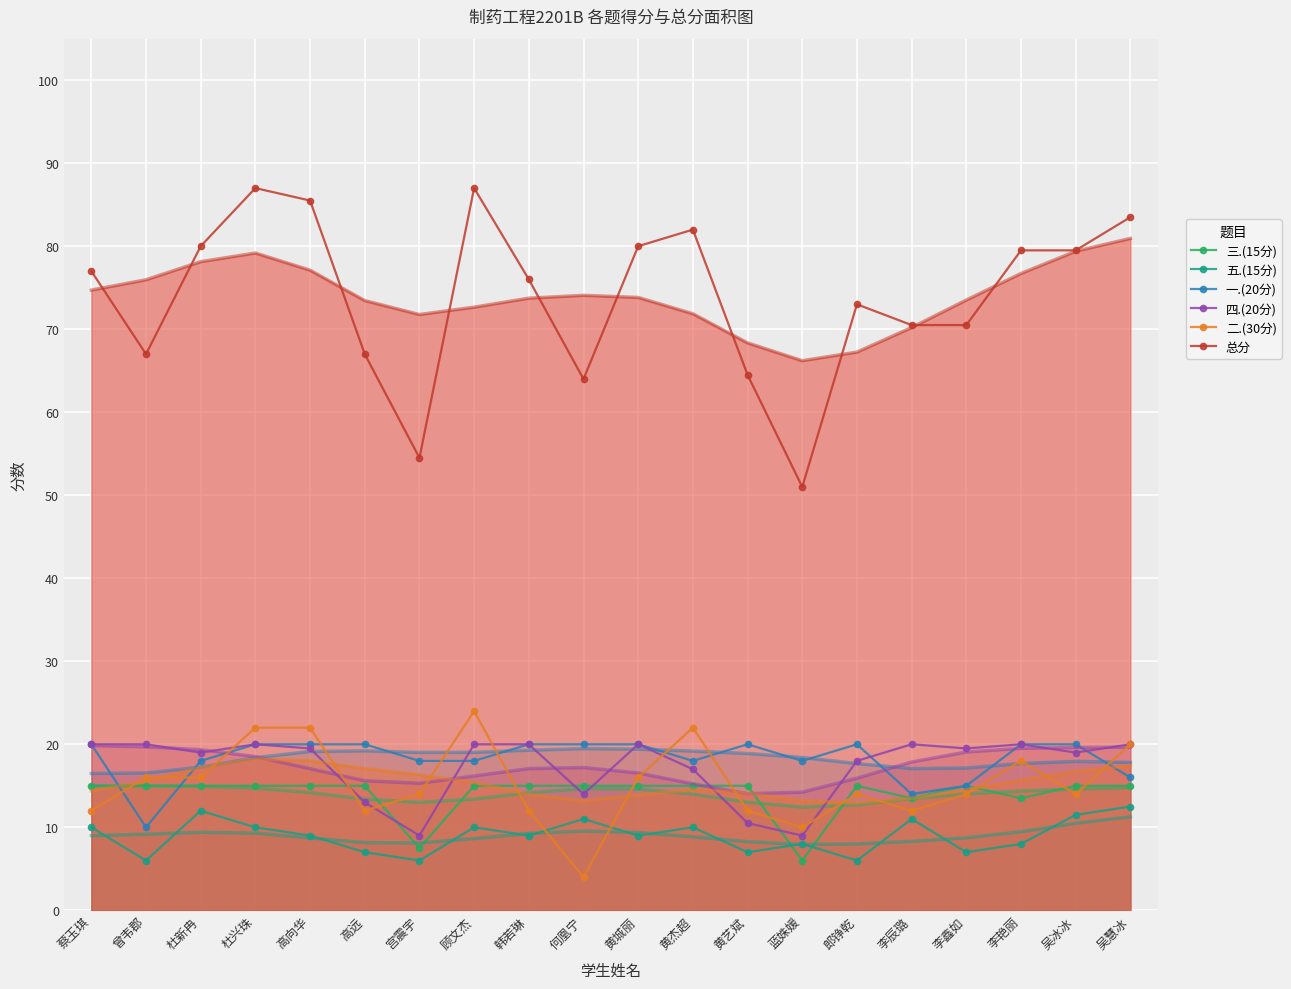

What is the total value across all series at 顾文杰?

174.0